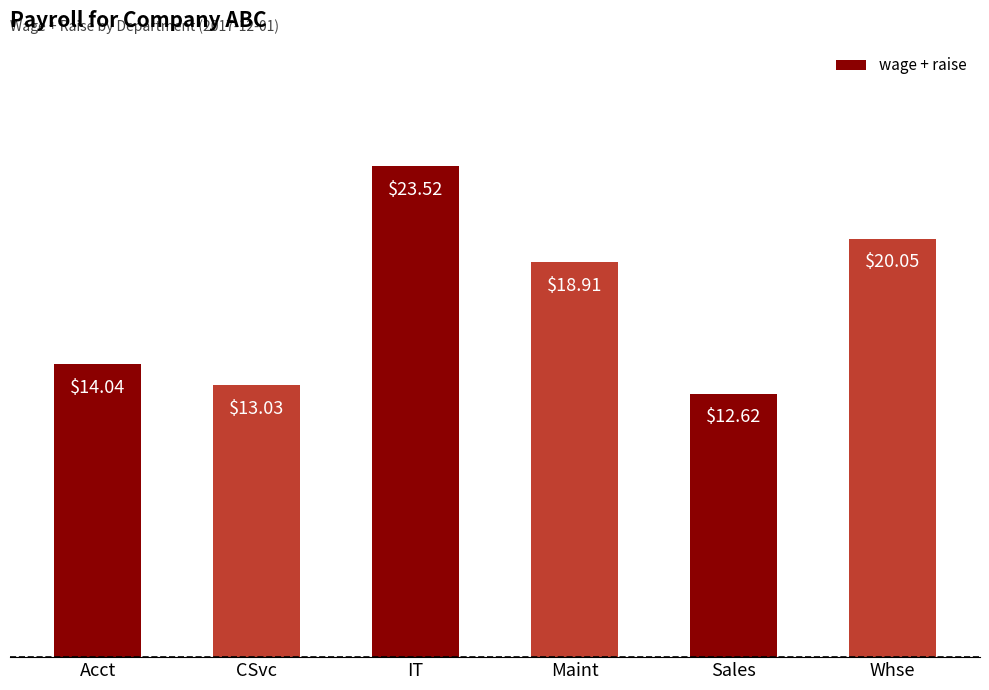

Is it true that the value at Whse is 30.6?

False